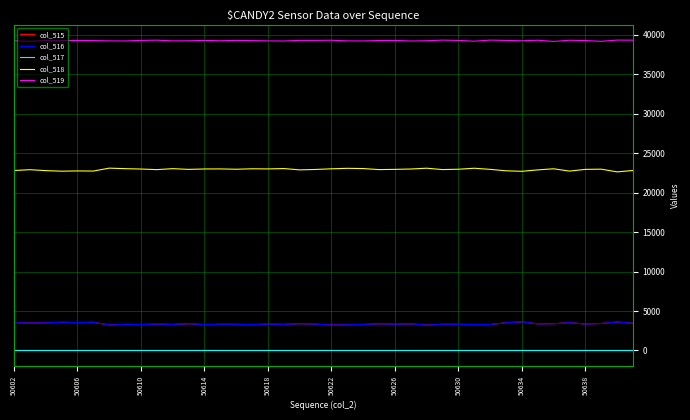

True or false: col_517 and col_515 intersect in this chart.

False